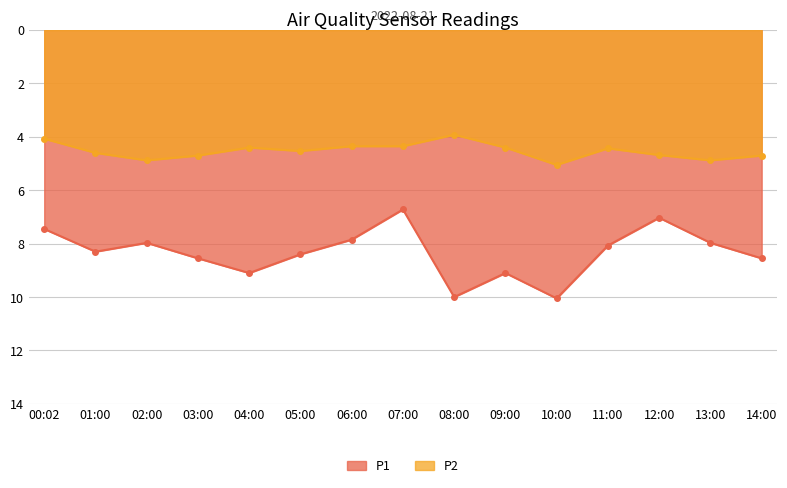

What are all the series names shown in the legend?

P1, P2